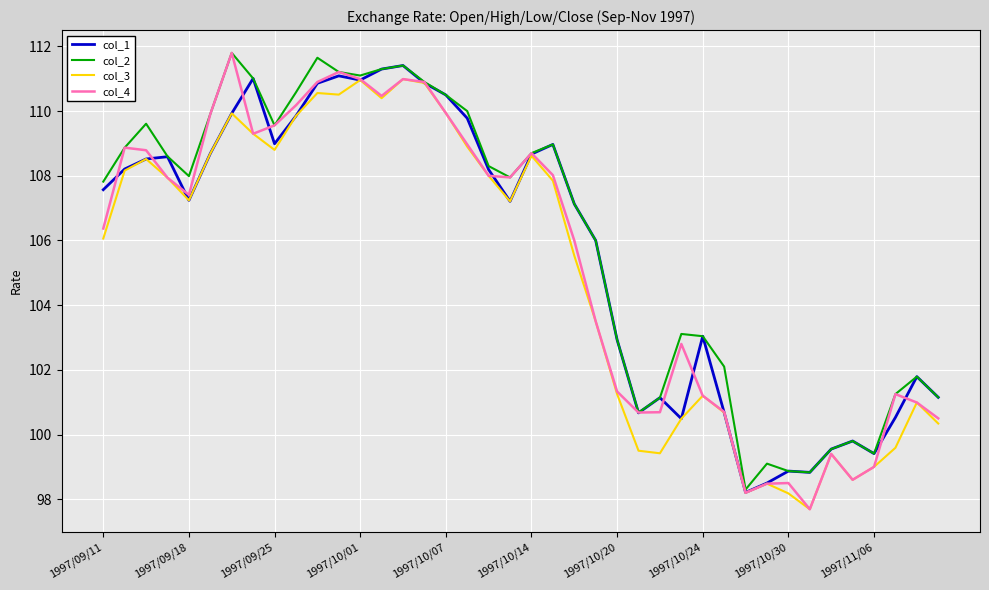

What is the minimum value shown in the chart?

97.7